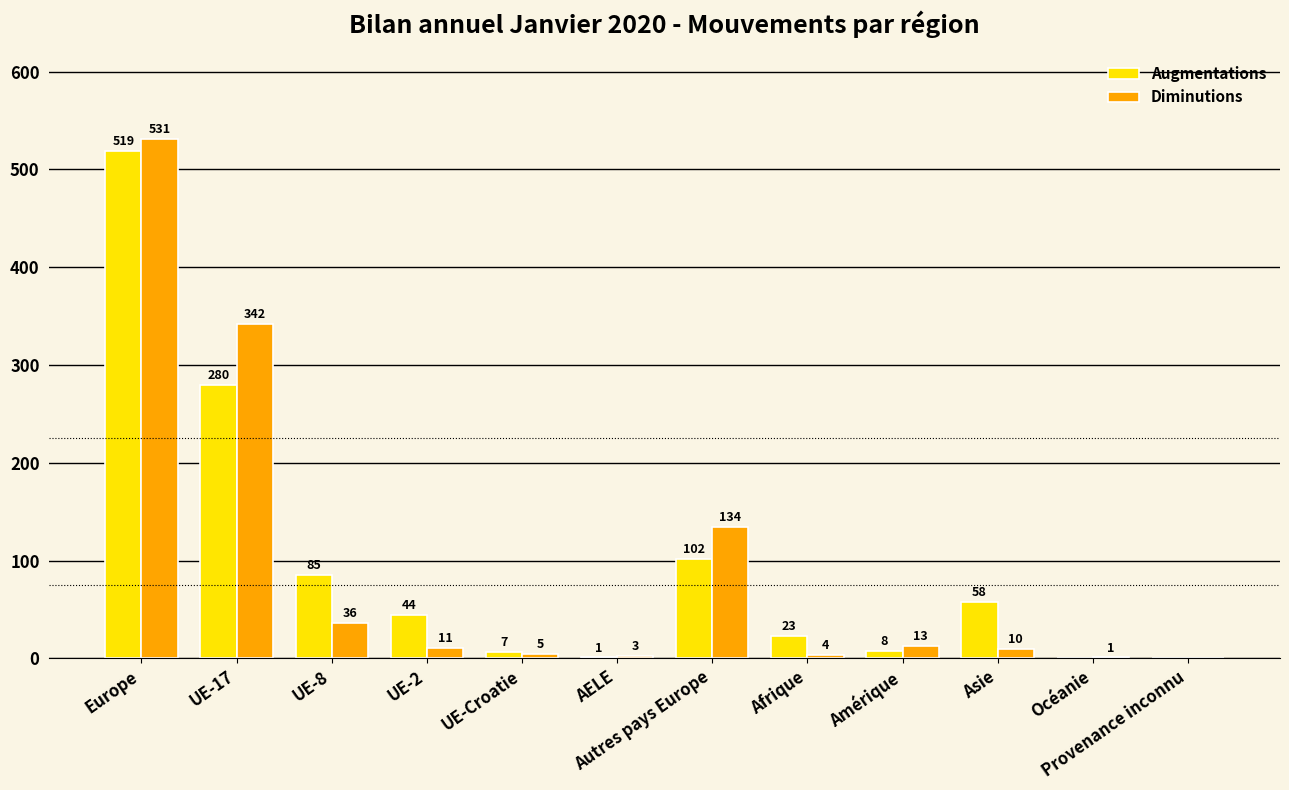

At which category does the chart reach its peak across all series?

Europe